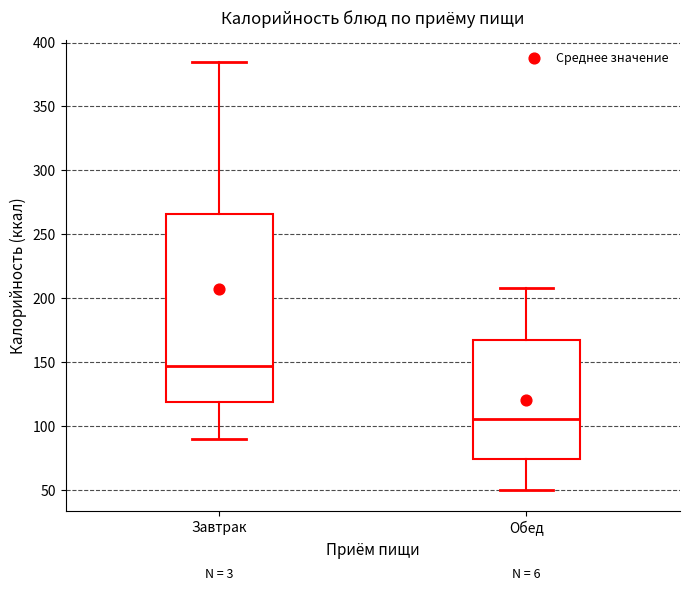

Which box has the highest median line?

Завтрак